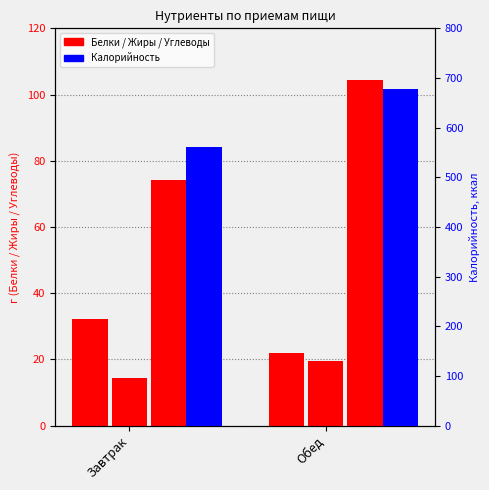

How many distinct data groups are displayed?

4